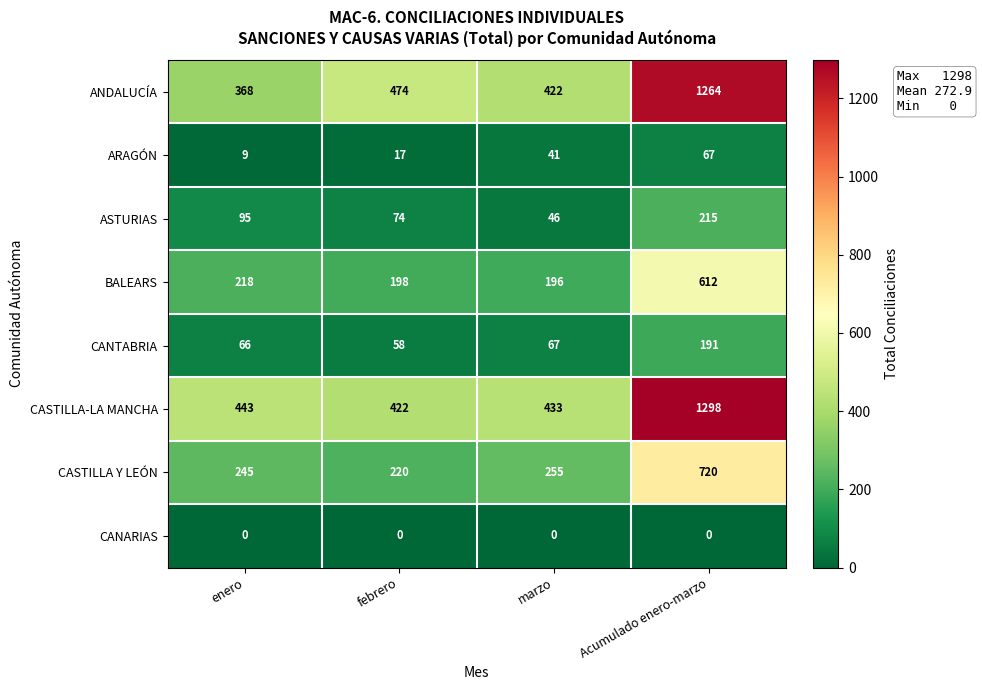

Which series has the largest range (max minus min)?

ANDALUCÍA